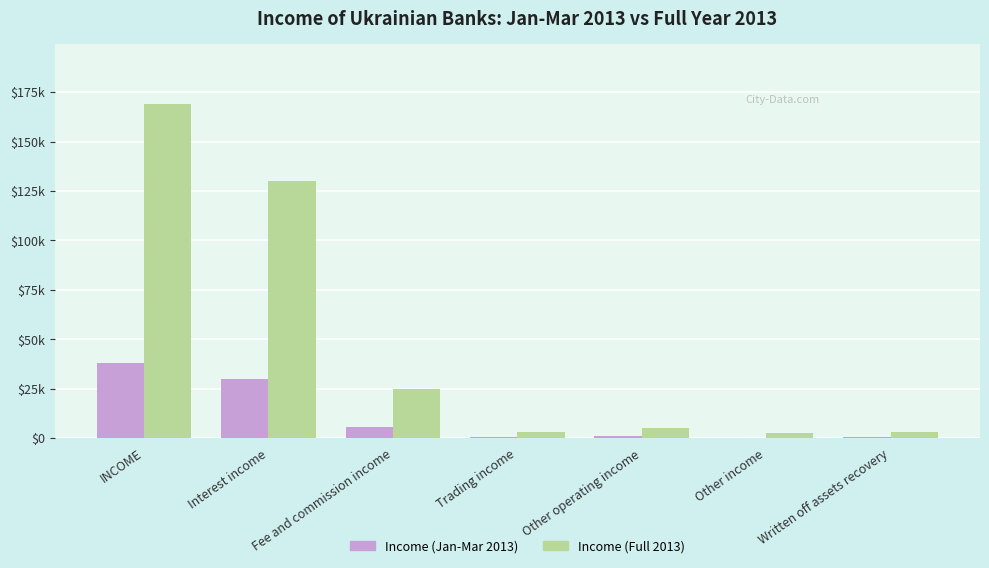

What is the difference between the Income (Full 2013) values at Interest income and Other operating income?

124820